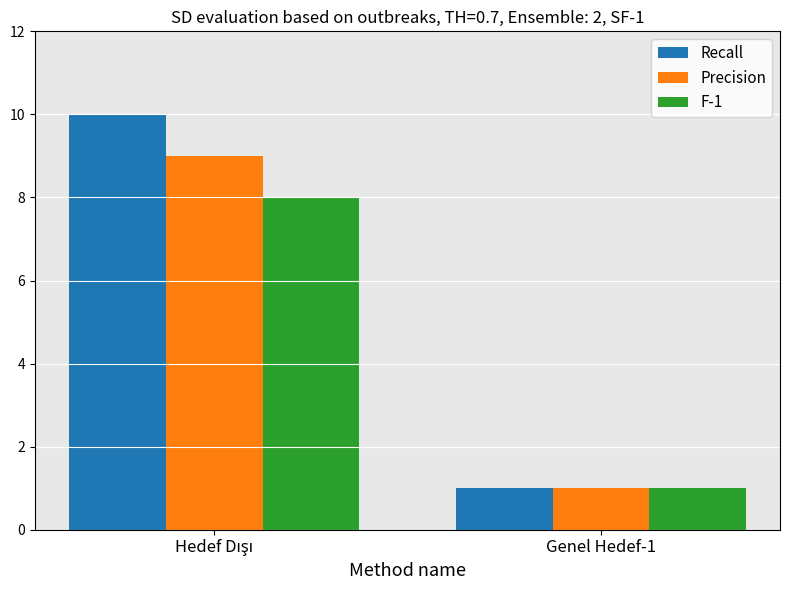

What are all the series names shown in the legend?

Recall, Precision, F-1